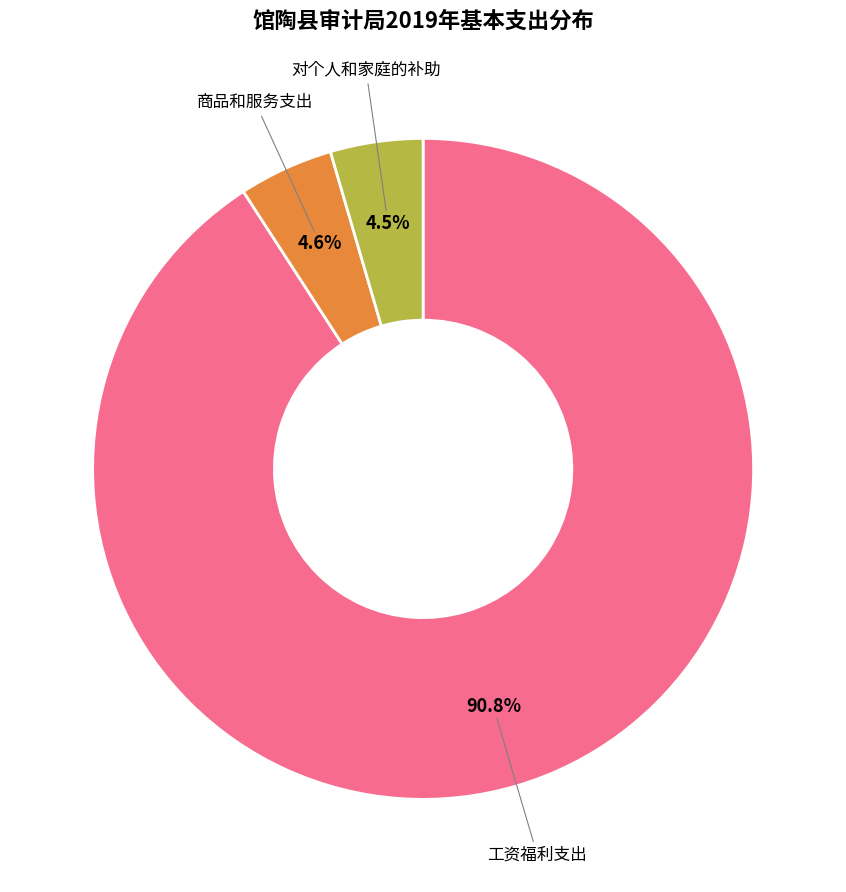

To the nearest percent, what is the average slice percentage?

33%